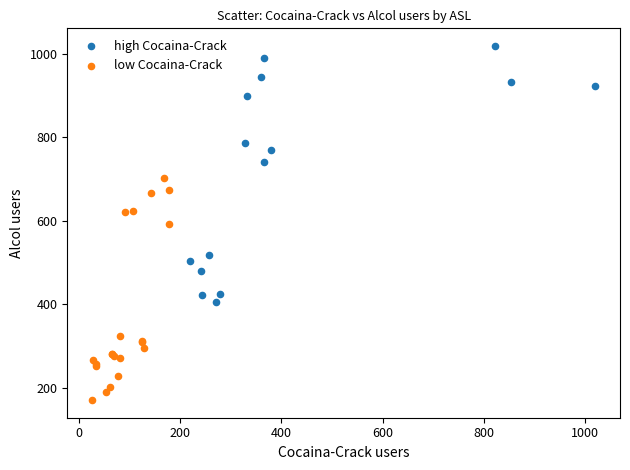

What are all the series names shown in the legend?

high Cocaina-Crack, low Cocaina-Crack